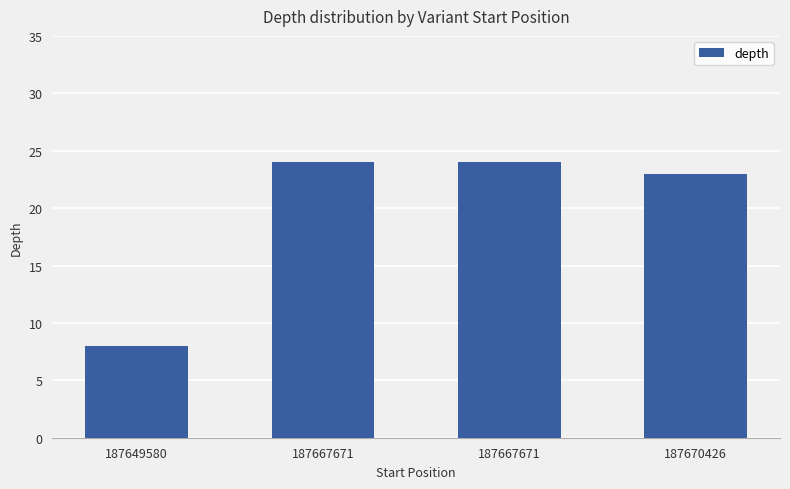

How many bars are there in total?

4